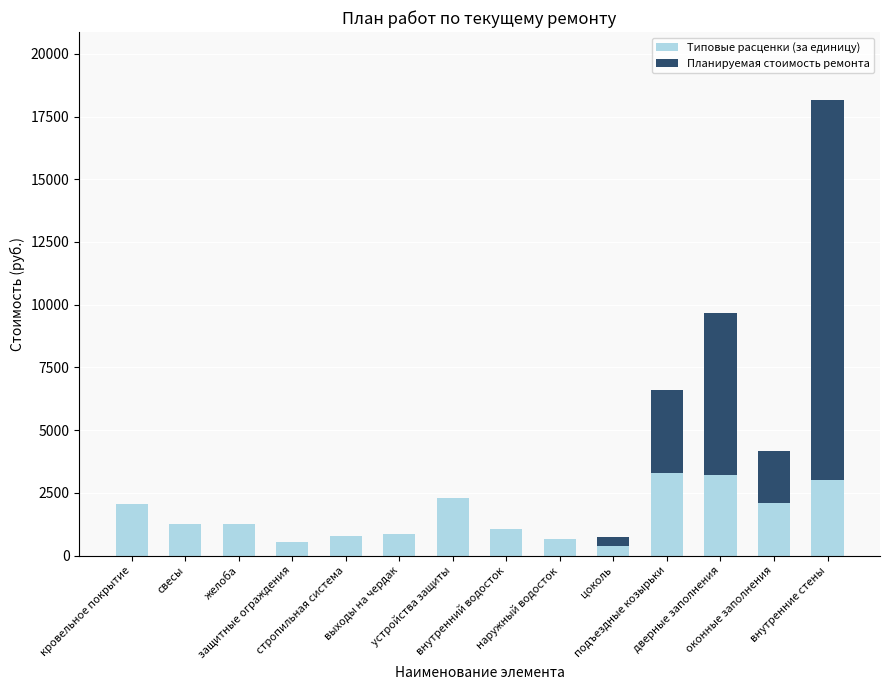

What are all the series names shown in the legend?

Типовые расценки (за единицу), Планируемая стоимость ремонта